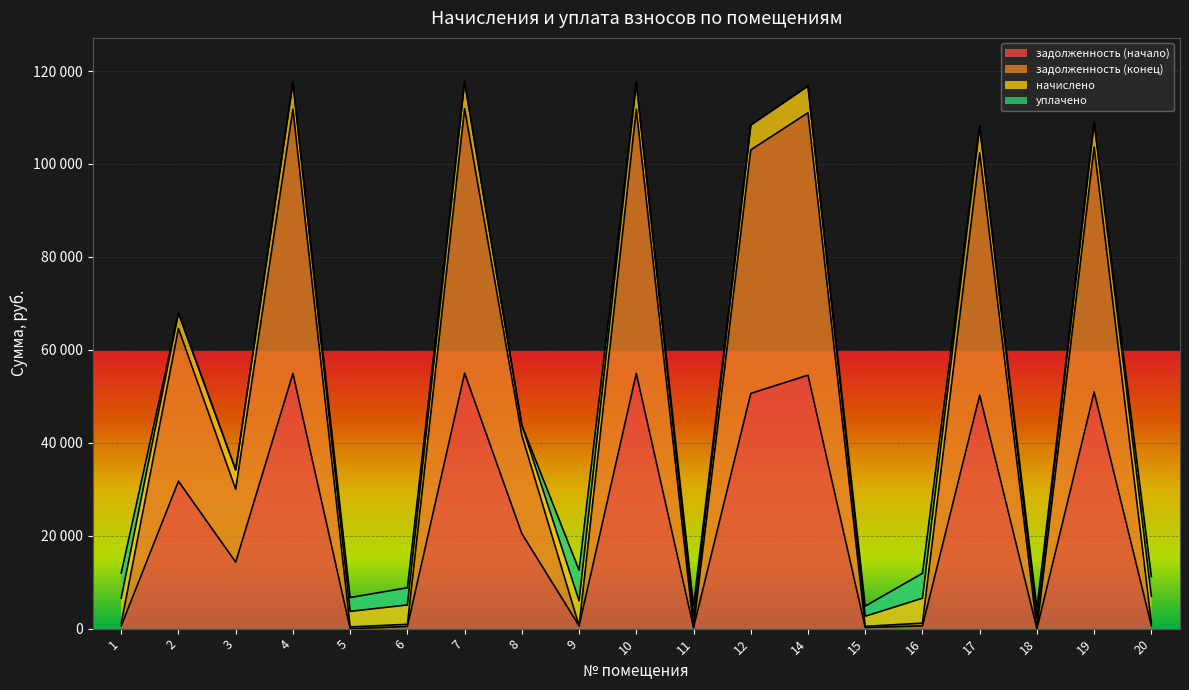

Where does the задолженность (конец) series first go above 30015?

2